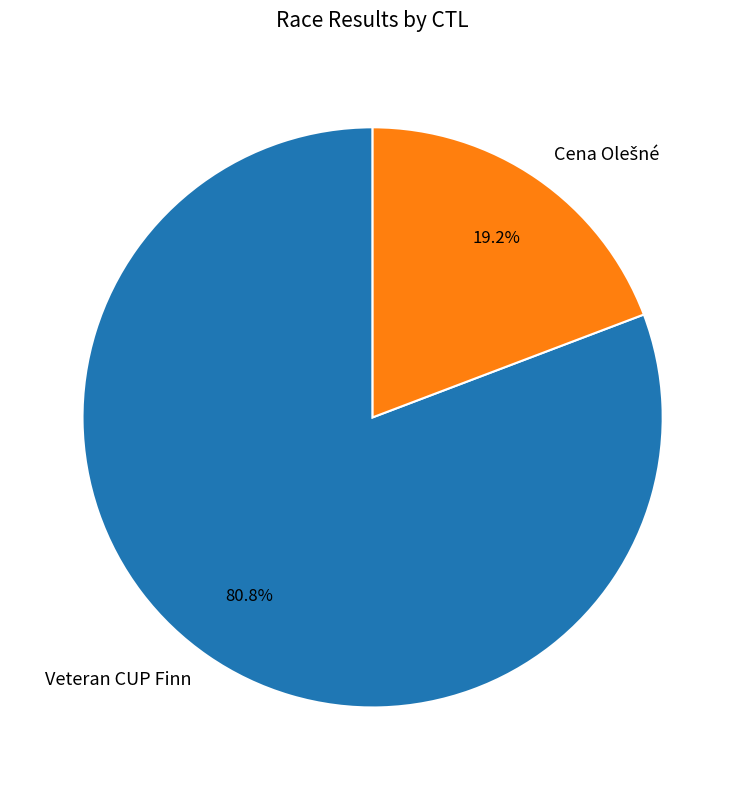

Is there any slice that represents more than half of the pie?

Yes